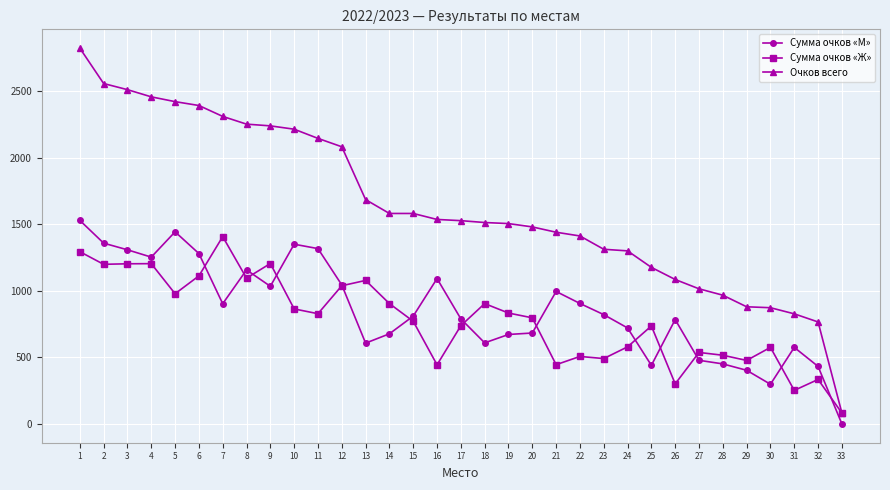

At 25, list the series in order from largest to smallest.

Очков всего, Сумма очков «Ж», Сумма очков «М»